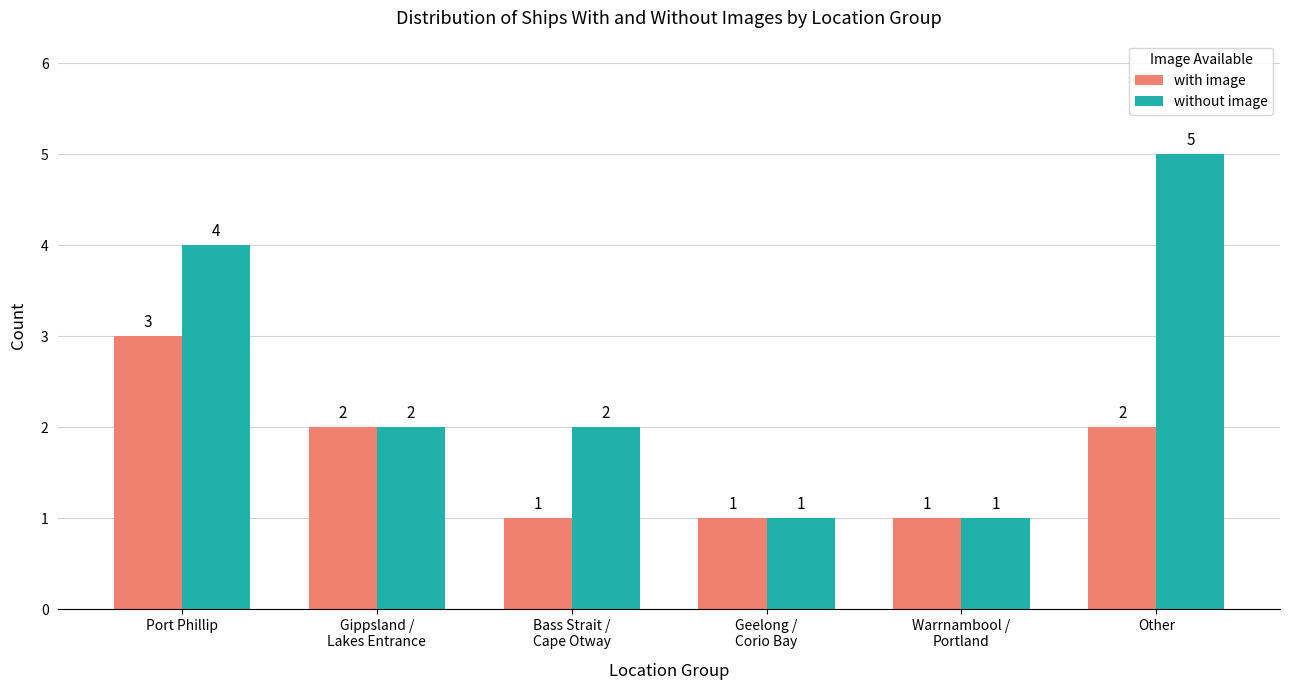

Does the chart contain stacked bars?

No